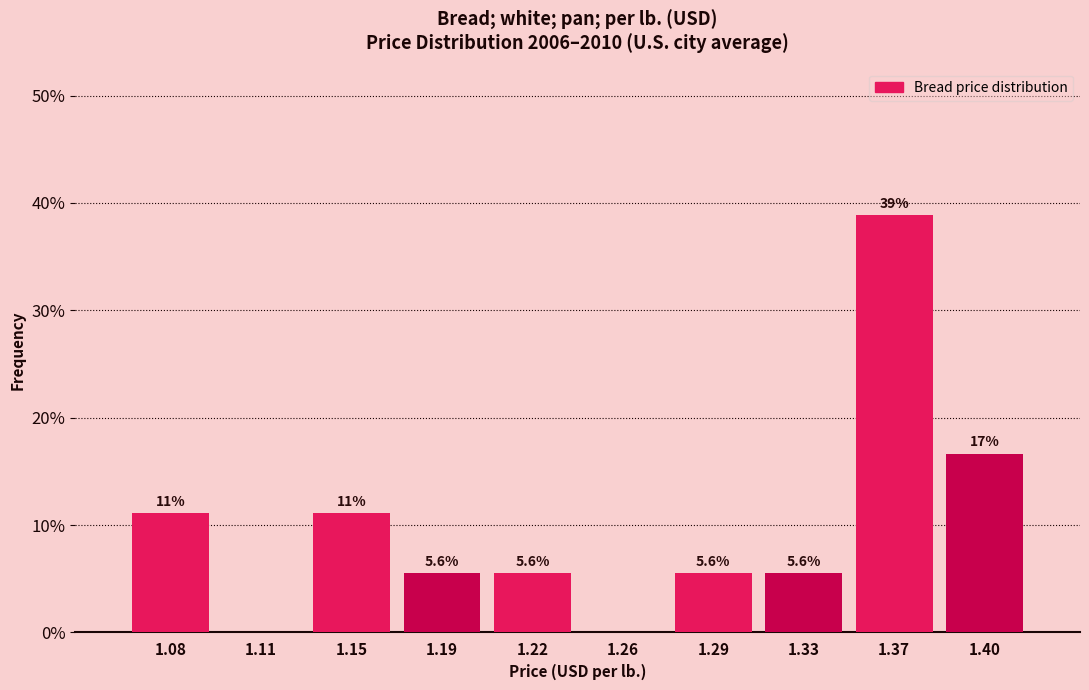

Which range on the x-axis has the tallest bar?

1.348 to 1.384